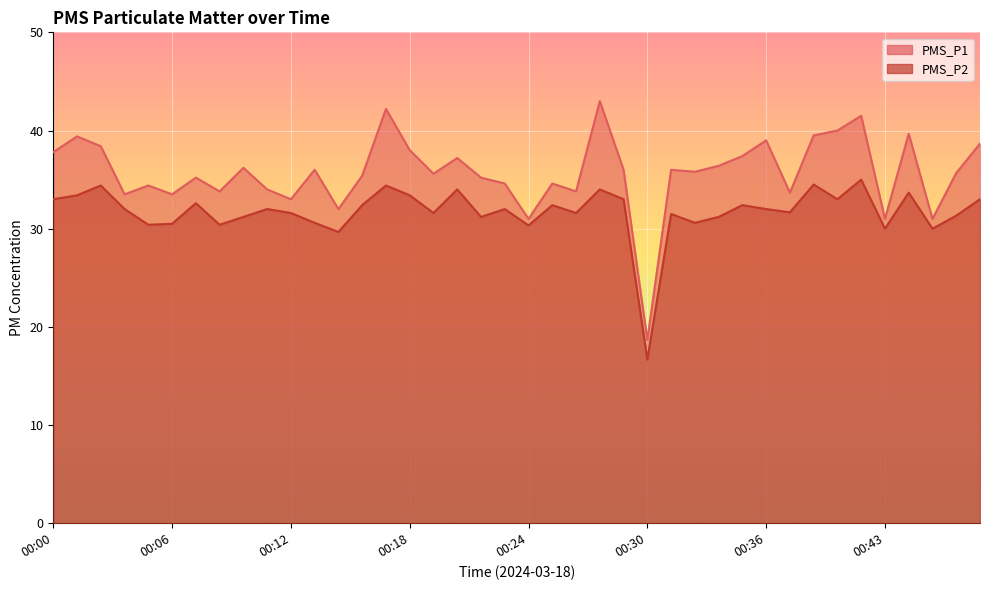

What is the value of the PMS_P2 point at the 21st from the left?

30.3